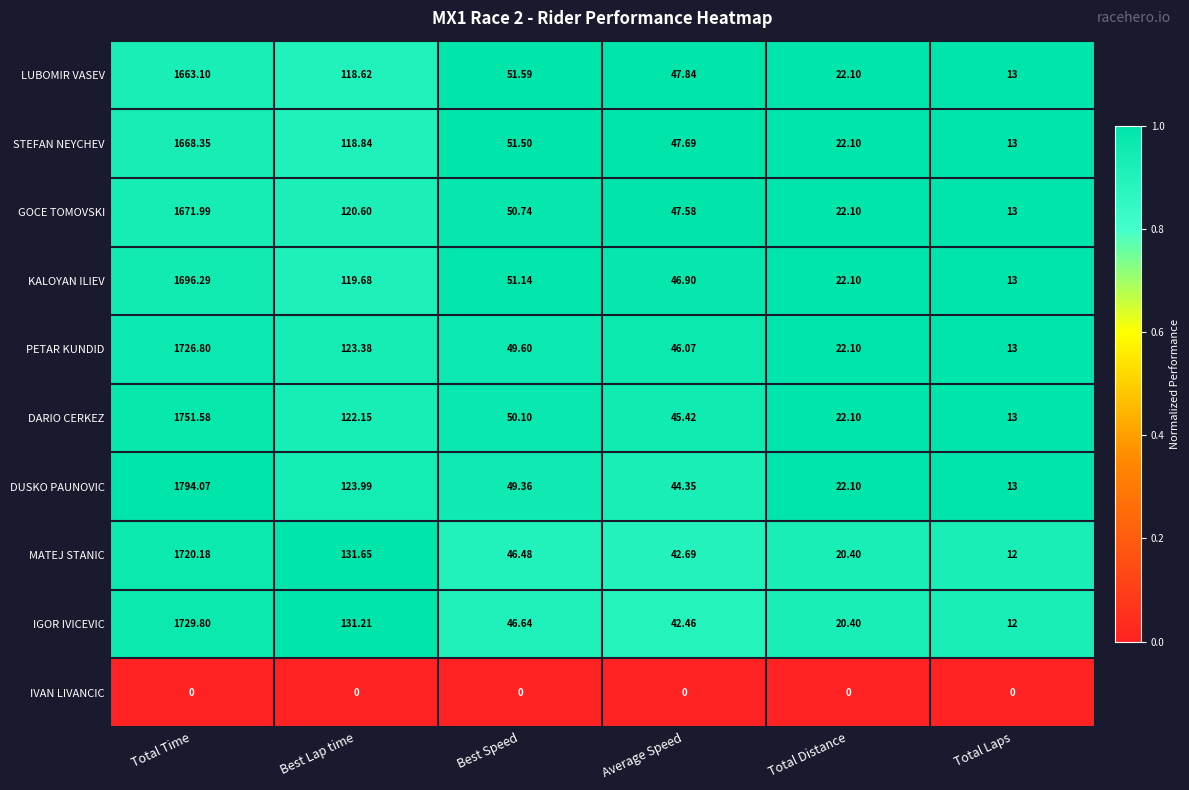

Where does the KALOYAN ILIEV series first go above 51?

Total Time